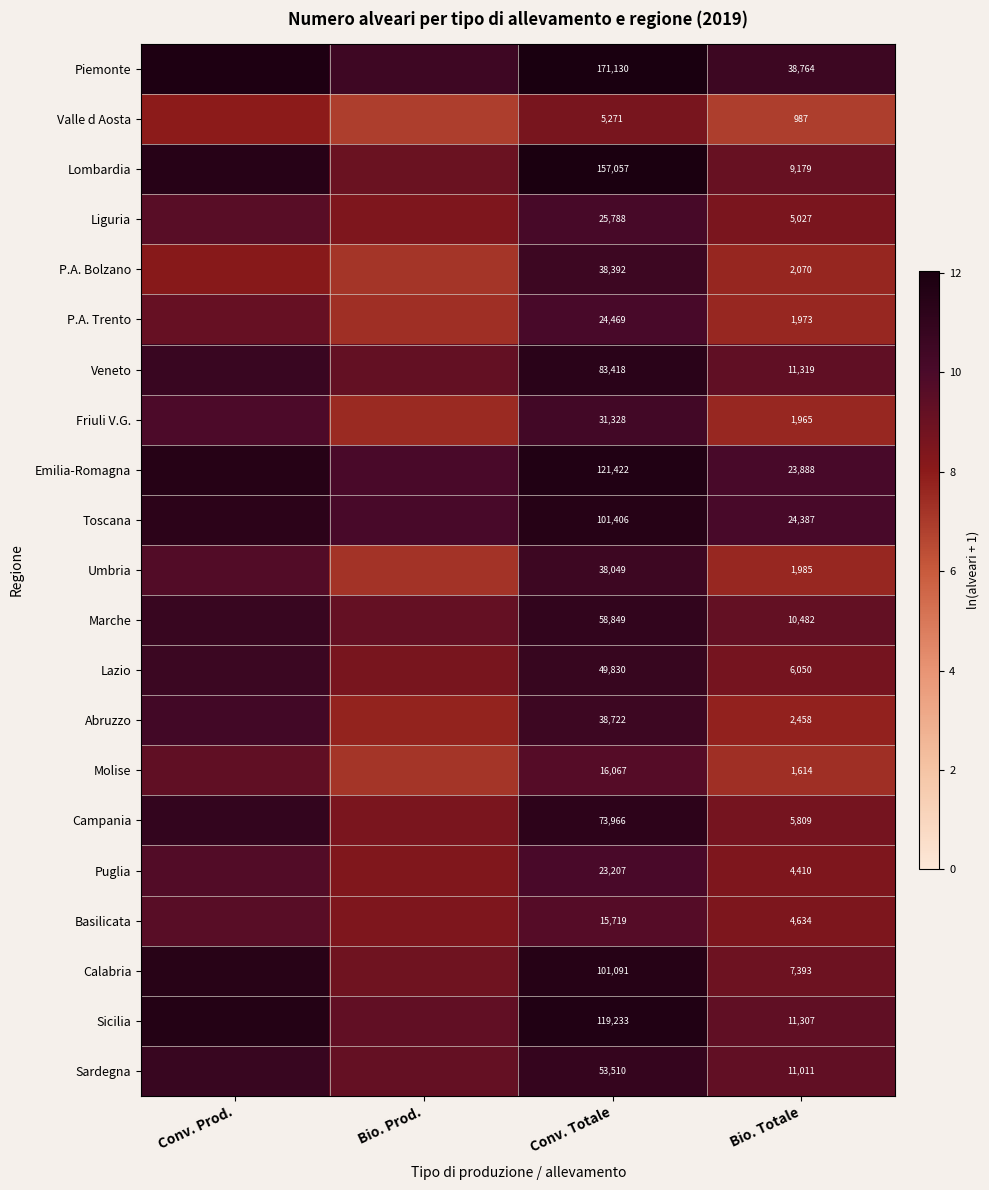

Is the value of Calabria at Bio. Totale greater than the value of P.A. Bolzano at Bio. Totale?

Yes